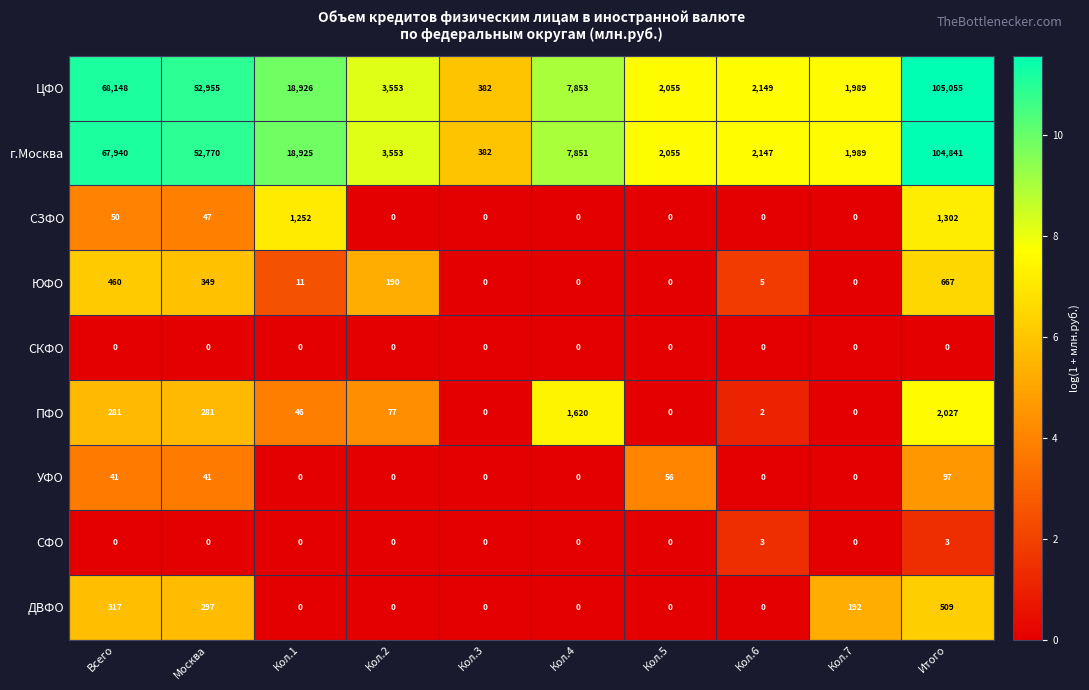

The ЮФО series shows 667 at Итого. True or false?

True